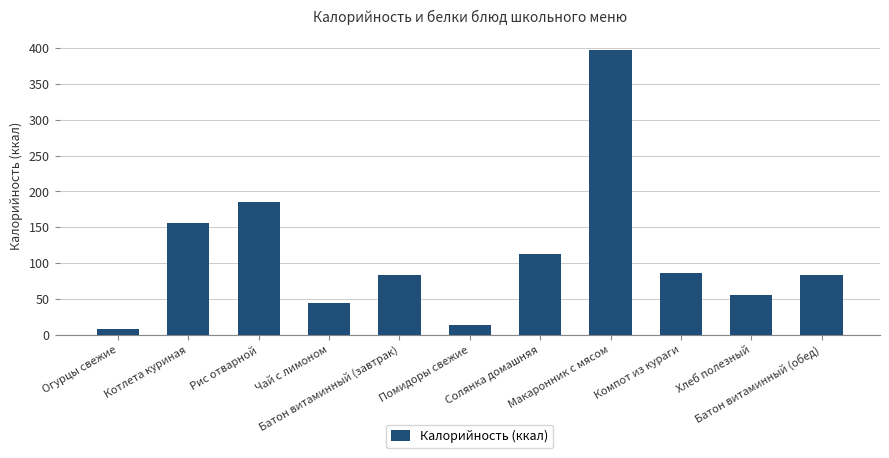

Does the chart contain any negative values?

No